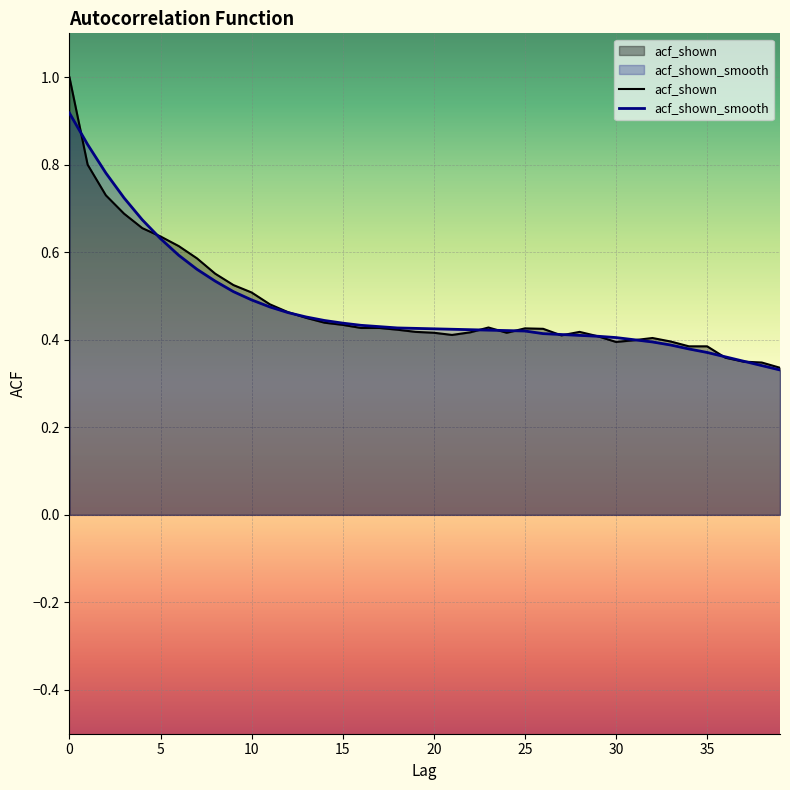

What is the sum of the acf_shown values at 0 and 15?

1.4